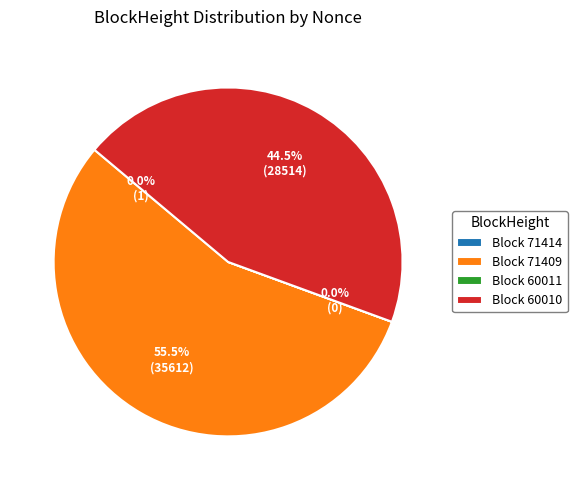

What percentage is NOT represented by Block 71409?

44.5%